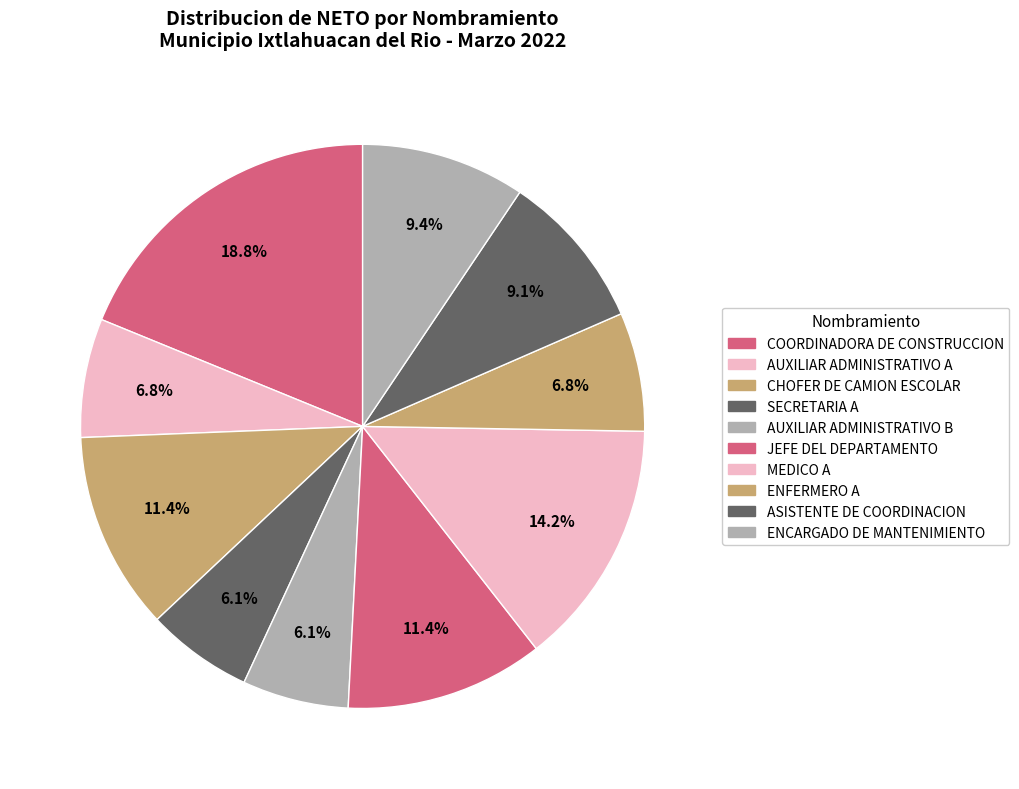

Which slice is the largest?

COORDINADORA DE CONSTRUCCION